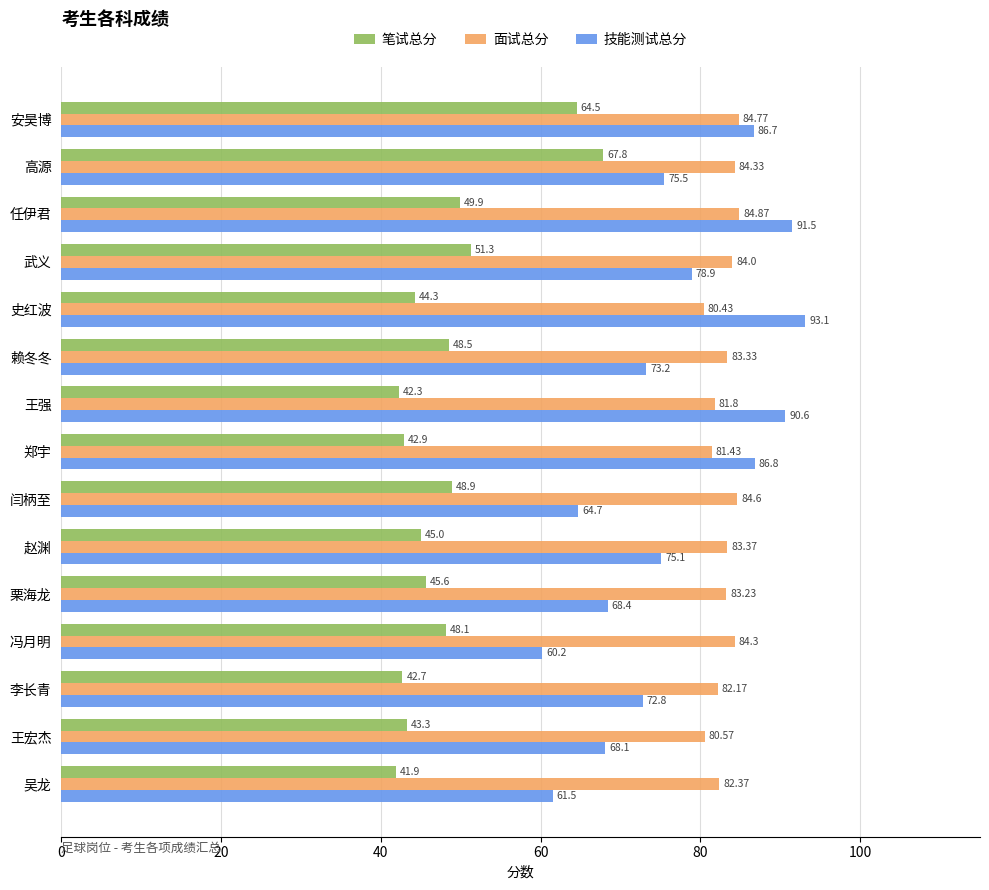

At which category does the chart reach its minimum across all series?

吴龙